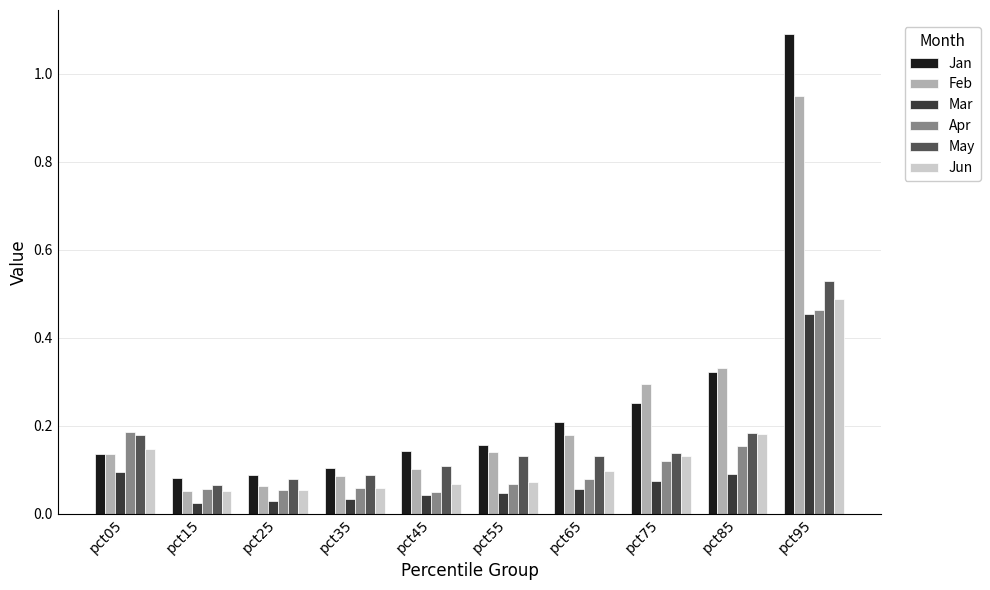

Which series has the largest range (max minus min)?

Jan